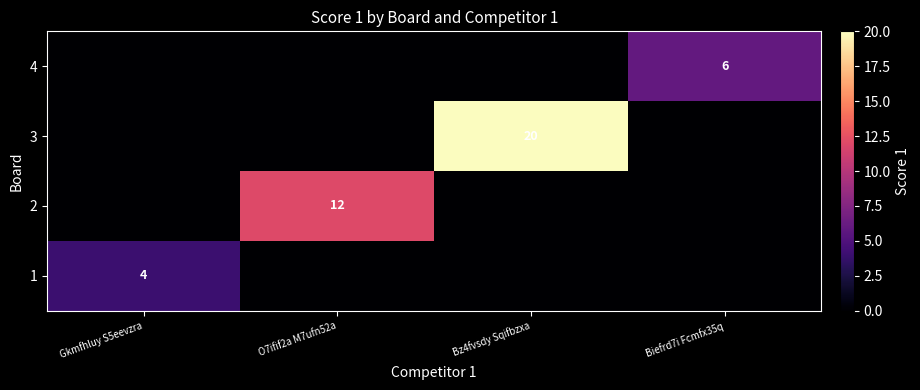

True or false: 1 has a value of 6 at Gkmfhluy S5eevzra.

False